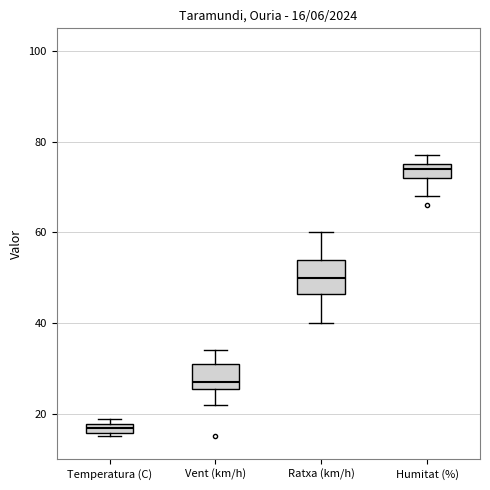

Which box has the lowest median line?

Temperatura (C)